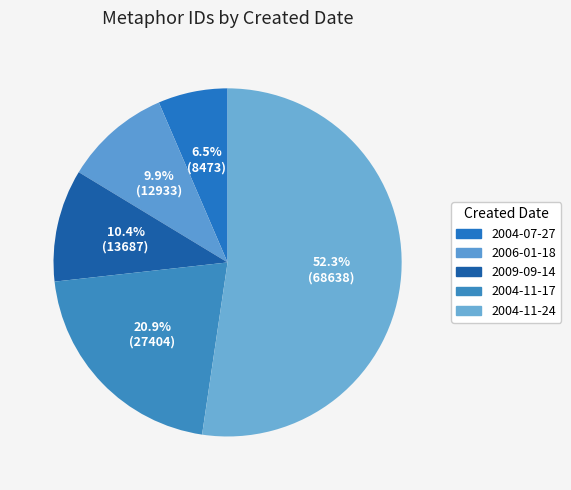

Count the number of slices in the pie.

5